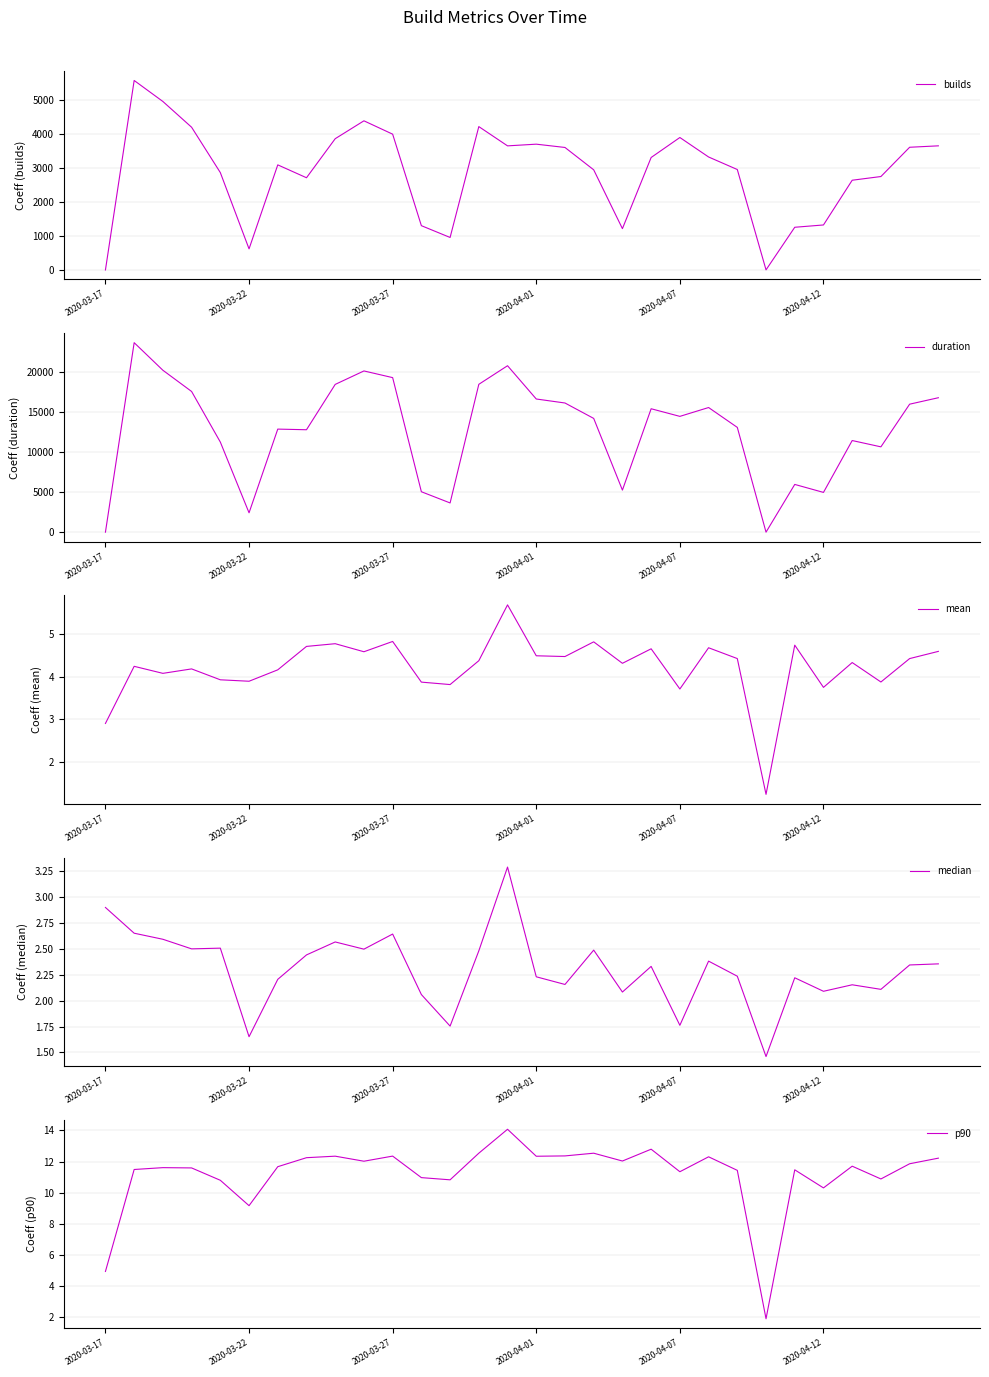

How many data points does each series have?

30